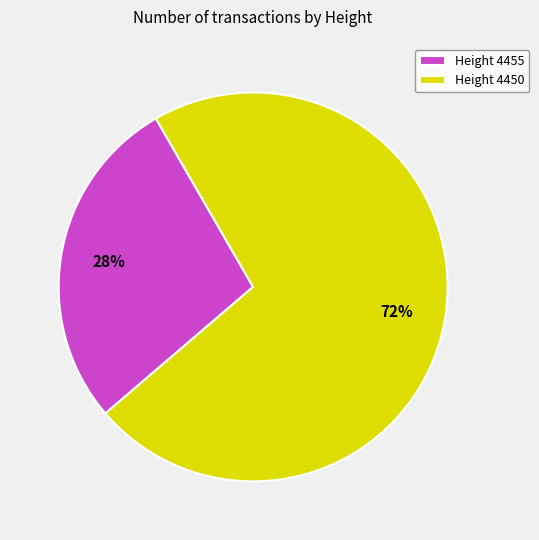

How many segments does this pie chart have?

2